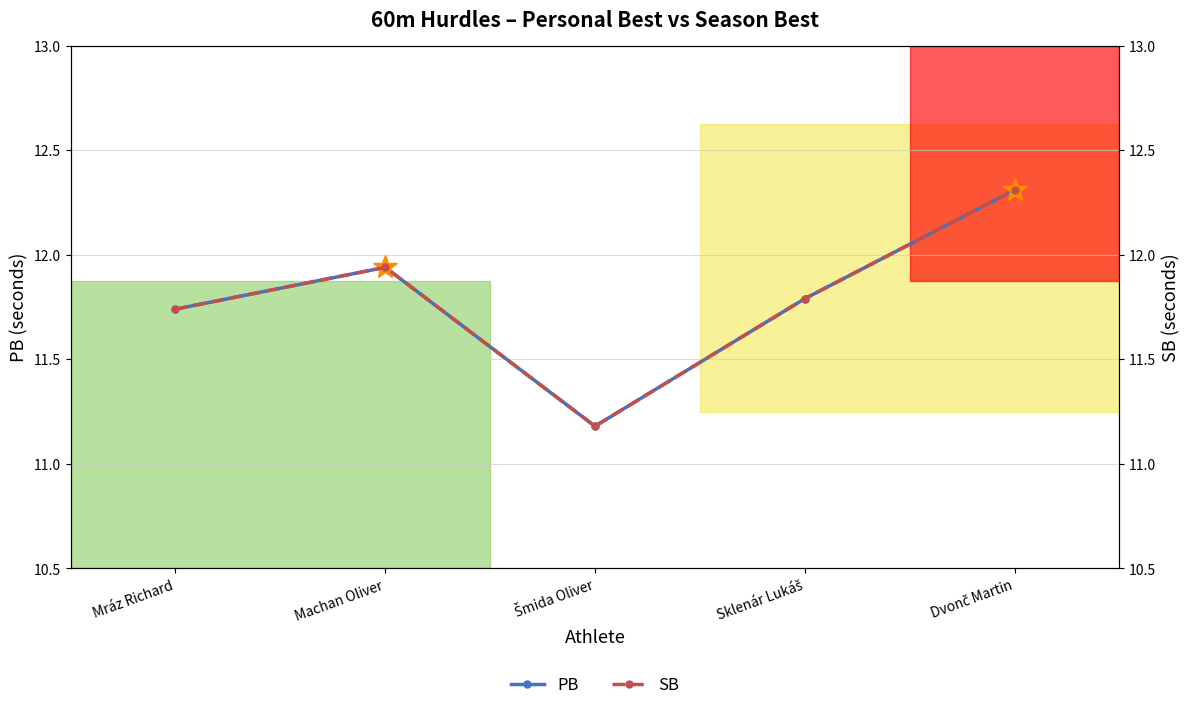

How many interior local peaks does the SB series have?

1